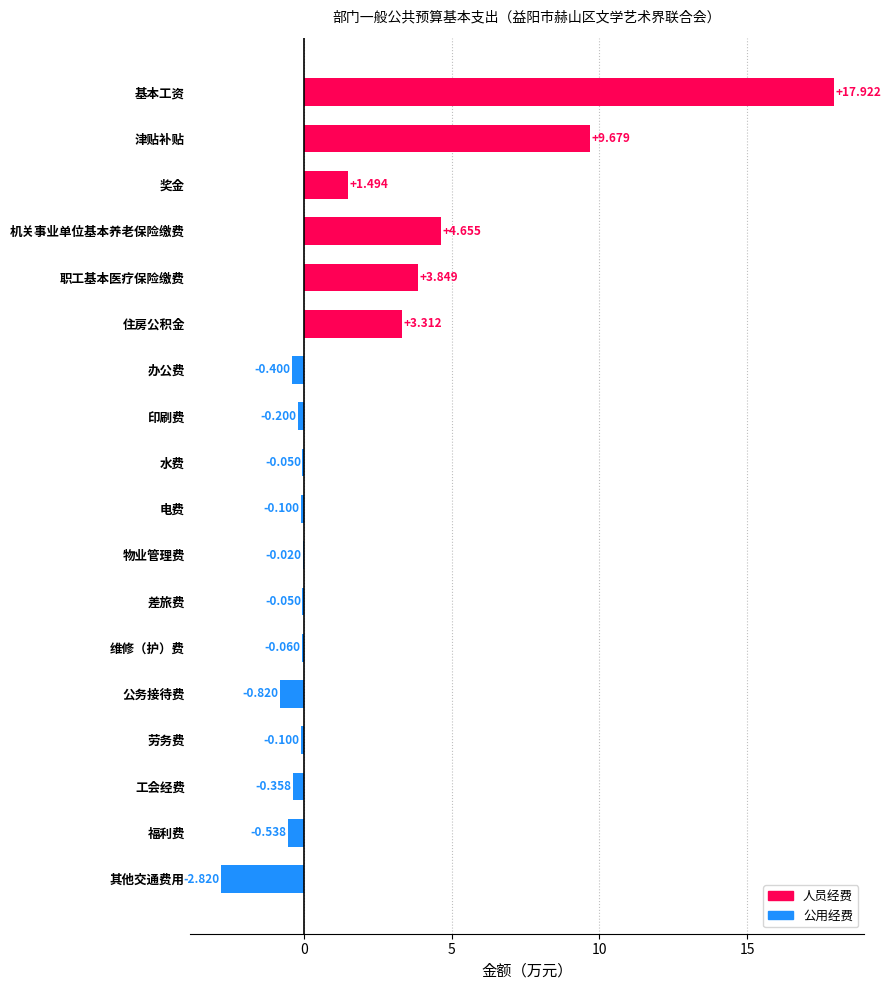

Which category has the highest value across all series?

基本工资